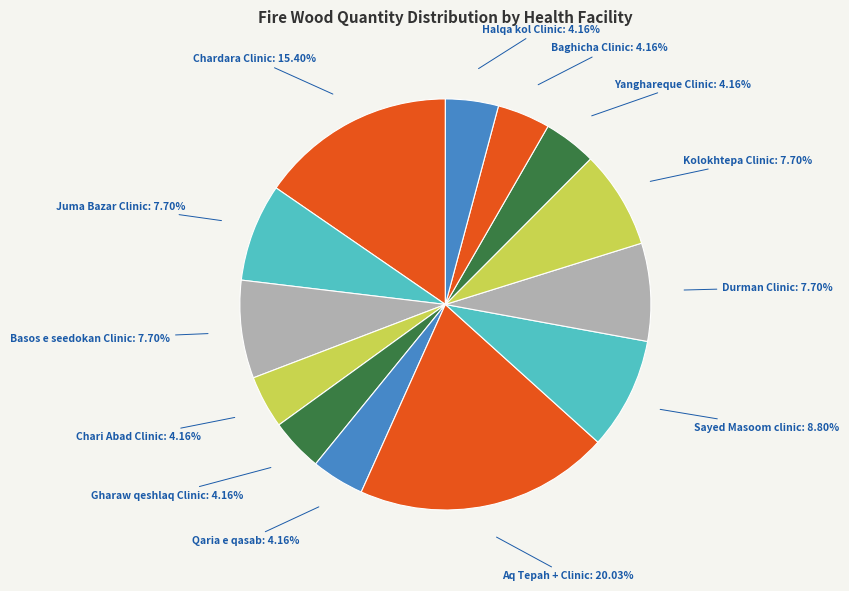

Combined, what portion of the pie is Chardara Clinic and Qaria e qasab?

19.6%